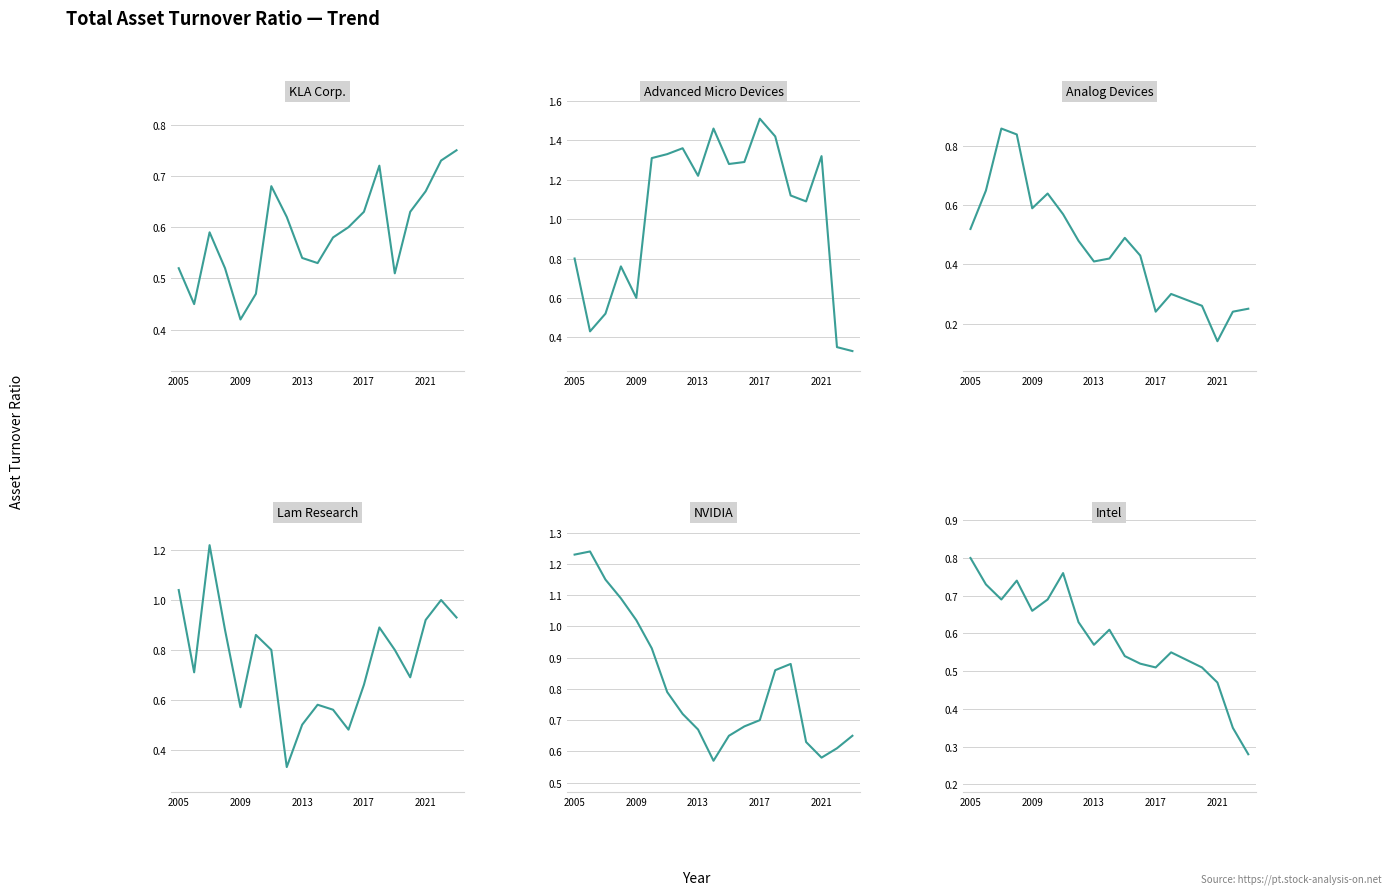

How many intersections are there between Intel and Analog Devices?

2